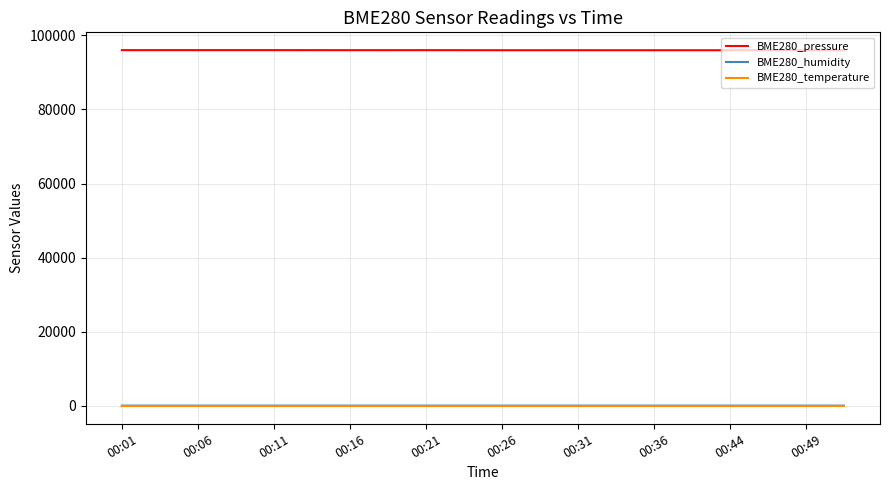

Which series has the widest spread of values?

BME280_pressure